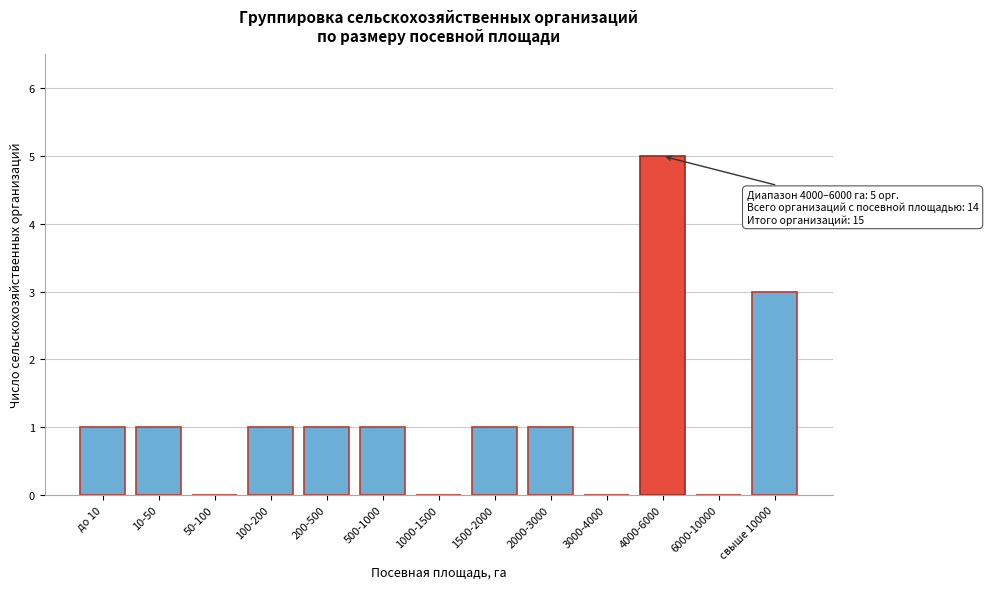

Reading left to right, what are all the values shown in this chart?

до 10=1	10-50=1	50-100=0	100-200=1	200-500=1	500-1000=1	1000-1500=0	1500-2000=1	2000-3000=1	3000-4000=0	4000-6000=5	6000-10000=0	свыше 10000=3